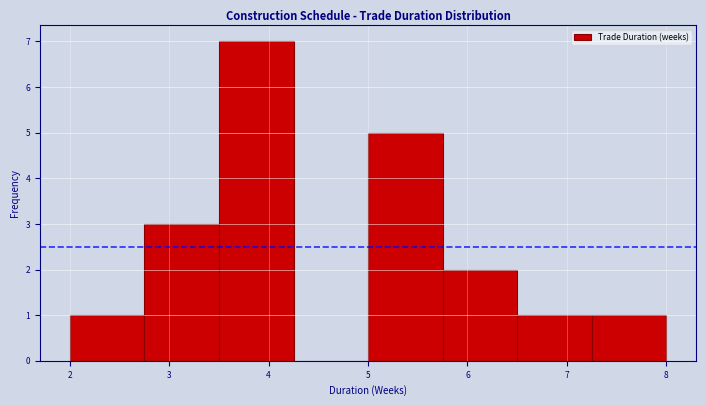

Which range on the x-axis has the tallest bar?

3.50 to 4.25